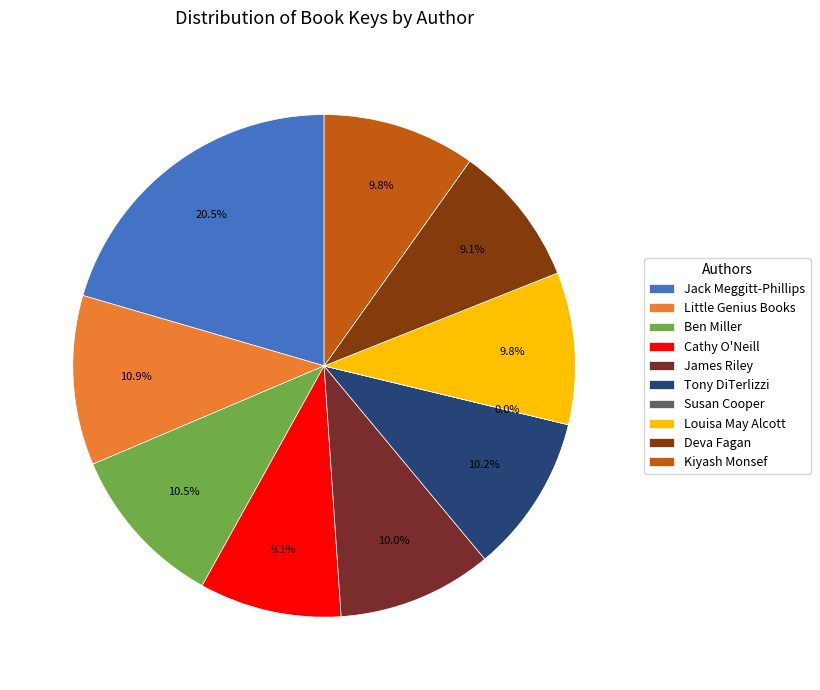

To the nearest percent, what is the combined percentage of Little Genius Books and Kiyash Monsef?

21%